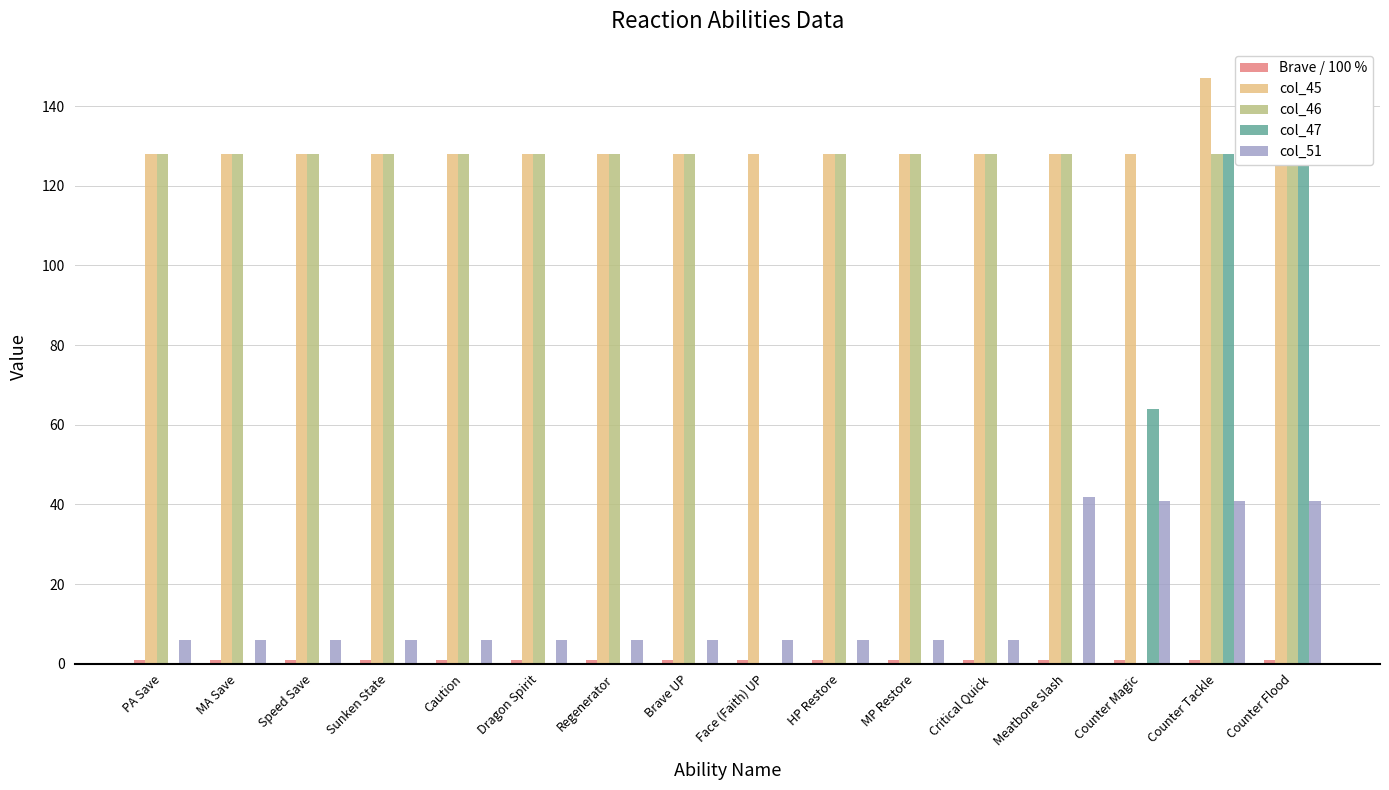

At which category is the sum across all series the highest?

Counter Tackle